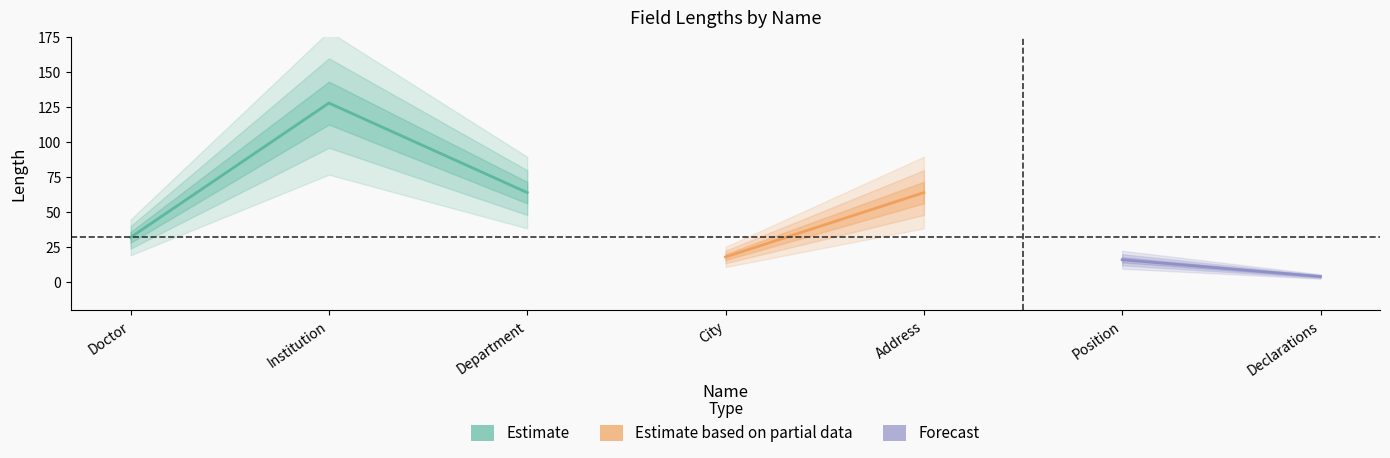

What is the change in value from Doctor to Position?

-16